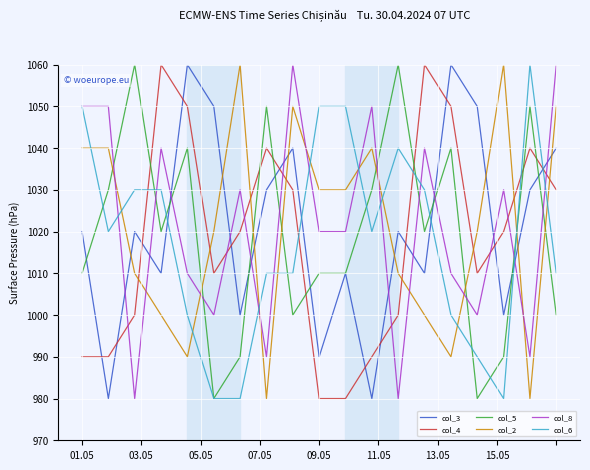

What is the greatest value displayed?

1060